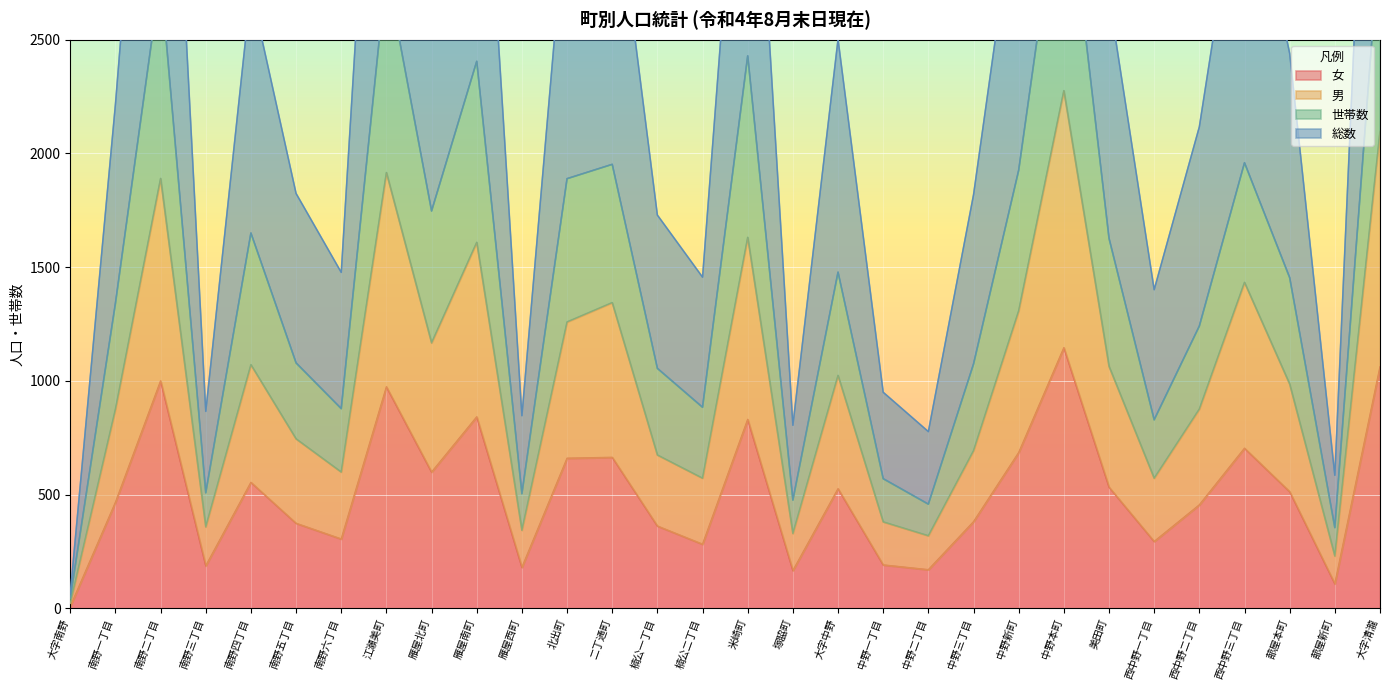

How many lines are shown in the chart?

4